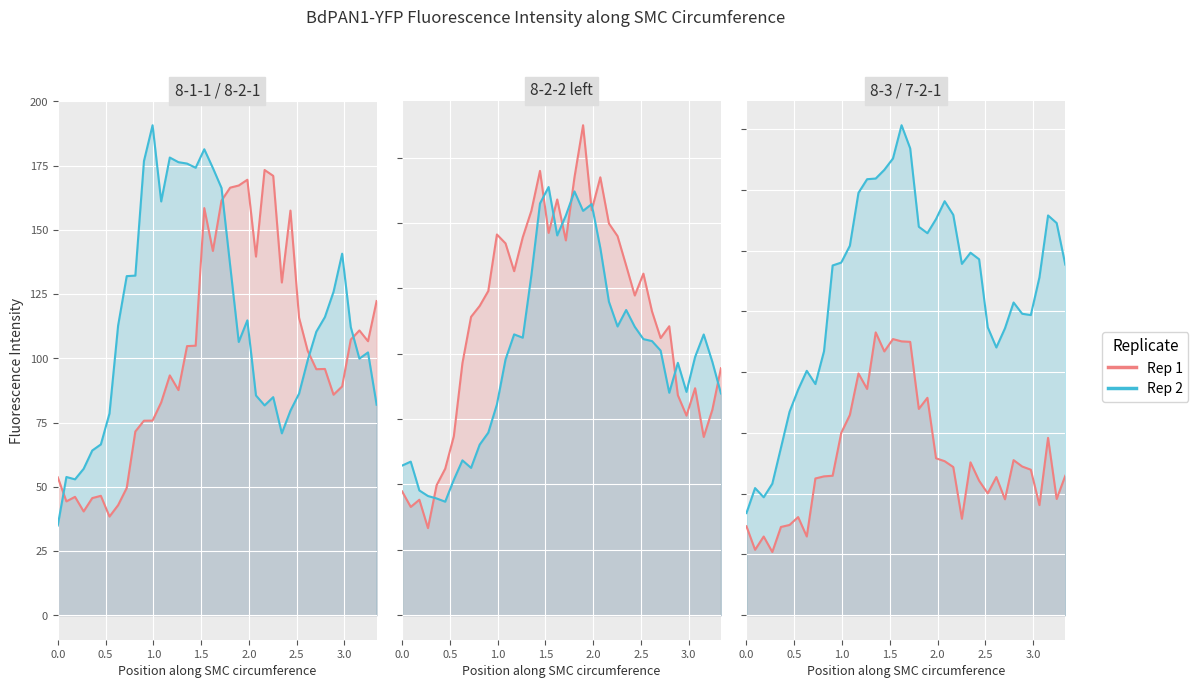

What is the sum of all Rep 1 values?

2436.8